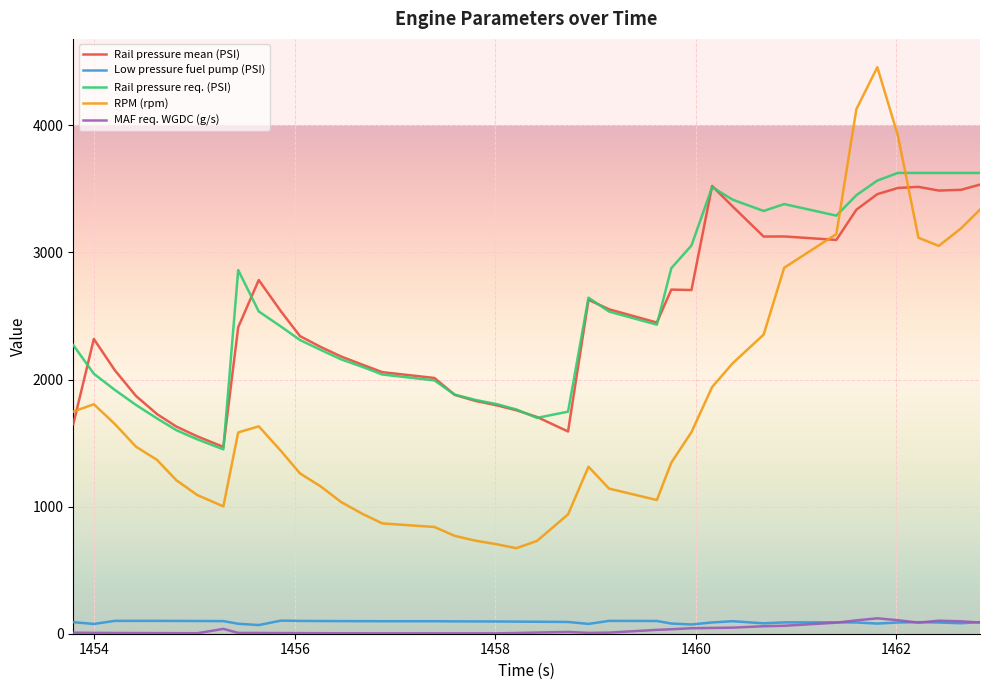

True or false: RPM (rpm) and Low pressure fuel pump (PSI) cross at least once.

False